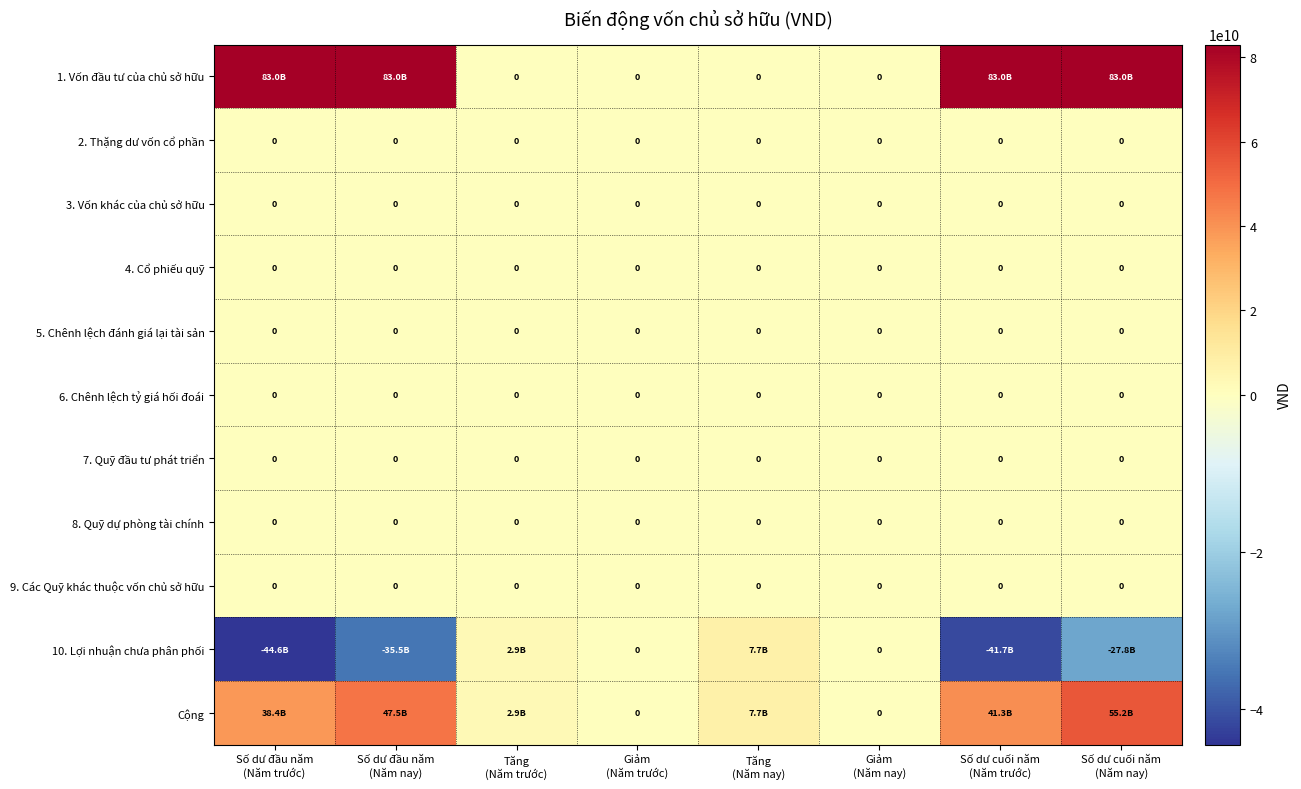

What value does the 10. Lợi nhuận chưa phân phối series have at Tăng (Năm trước)?

2929300854